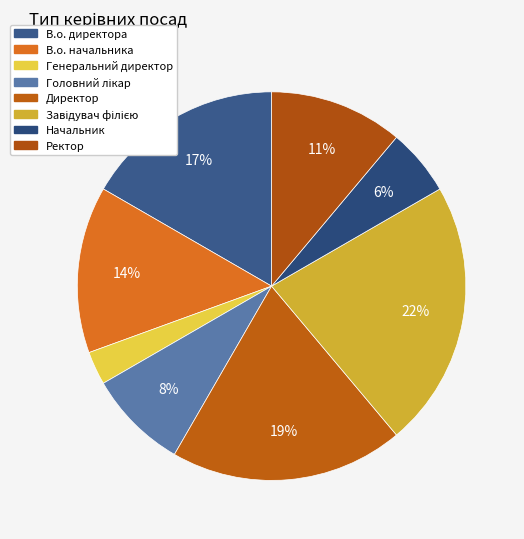

Approximately how many times larger is the value at Ректор compared to В.о. директора?

0.7